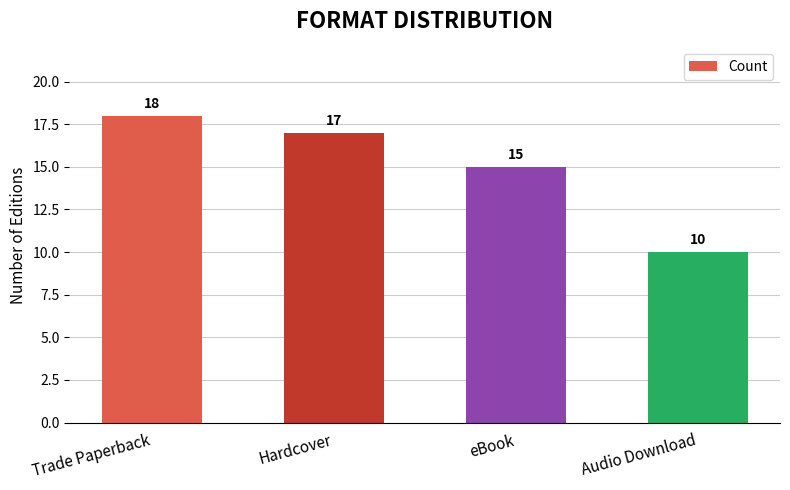

Rank the categories by value from lowest to highest.

Audio Download, eBook, Hardcover, Trade Paperback